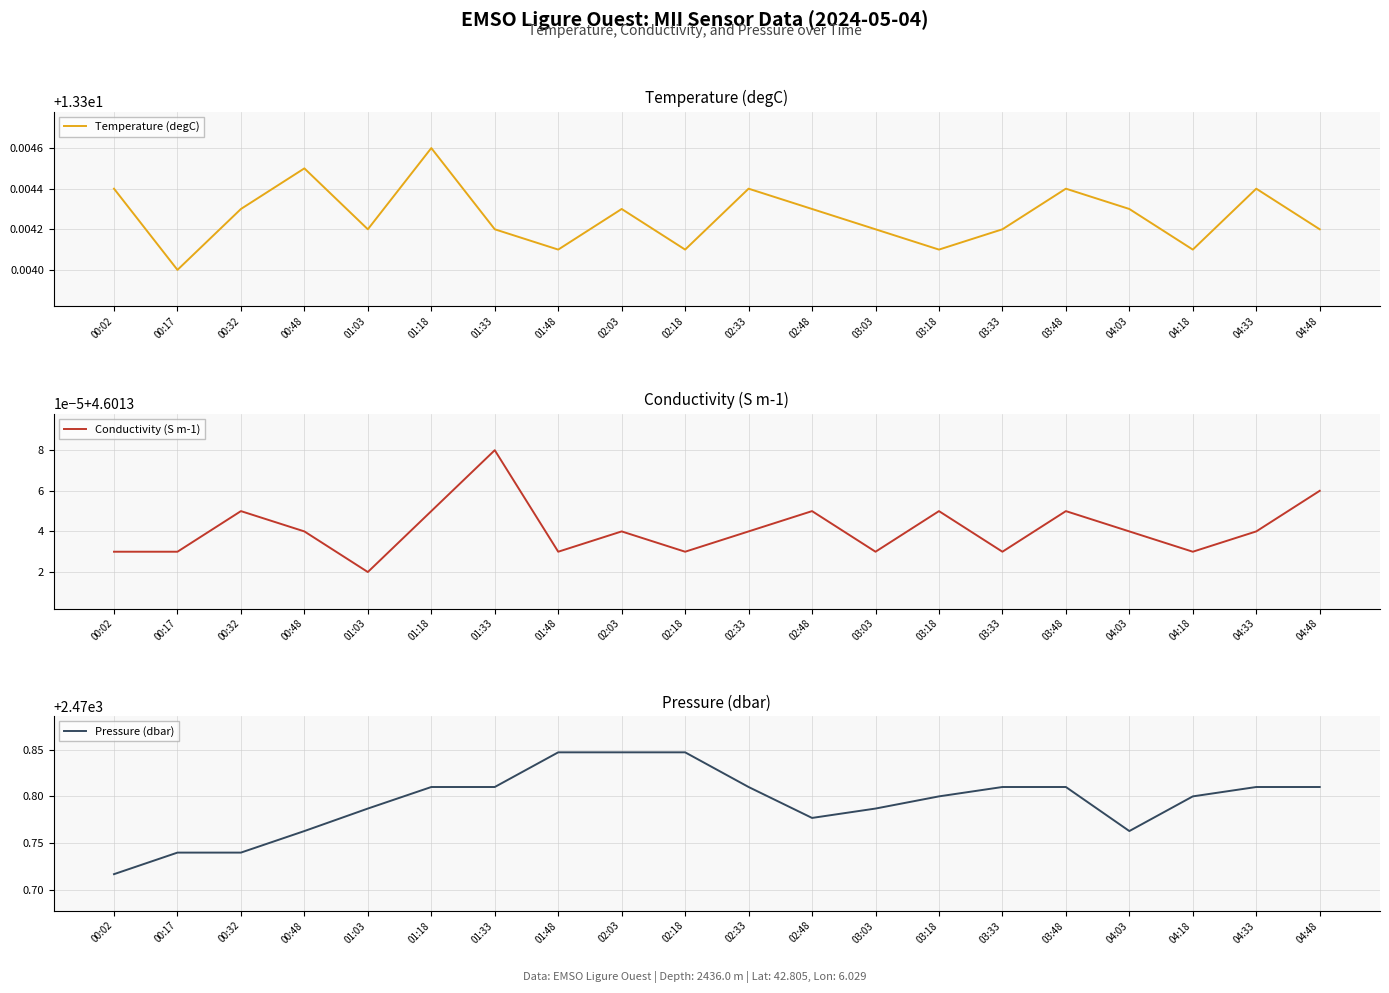

True or false: Conductivity (S m-1) and Pressure (dbar) intersect in this chart.

False